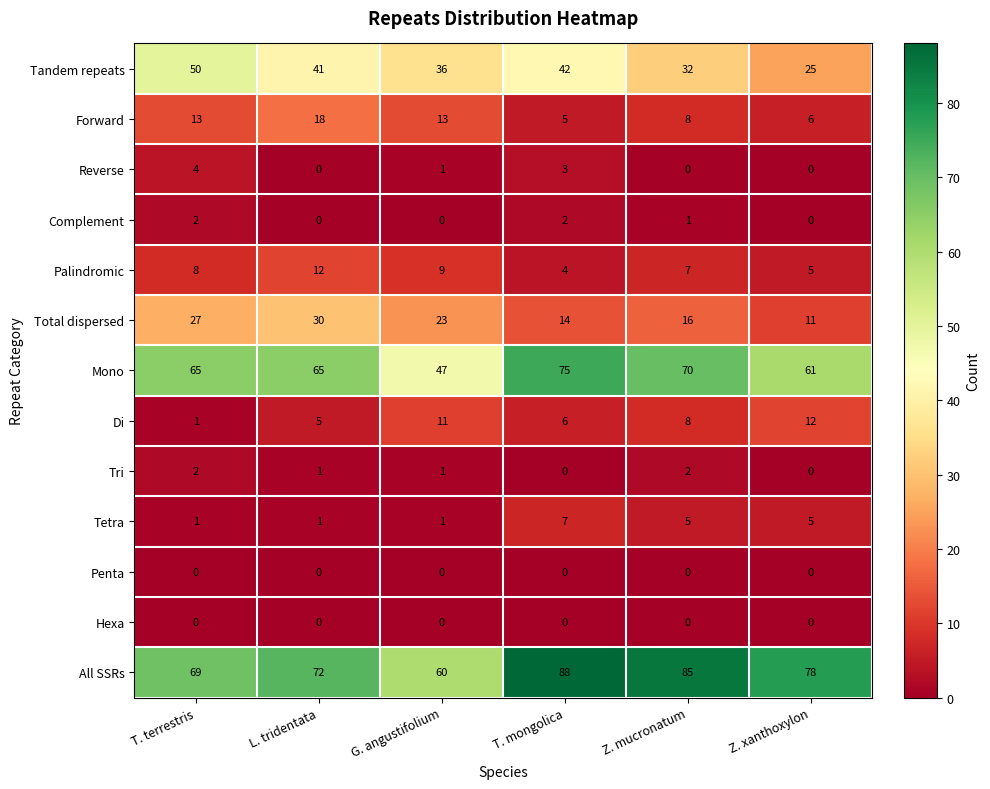

At which label does Tri first exceed 1?

T. terrestris